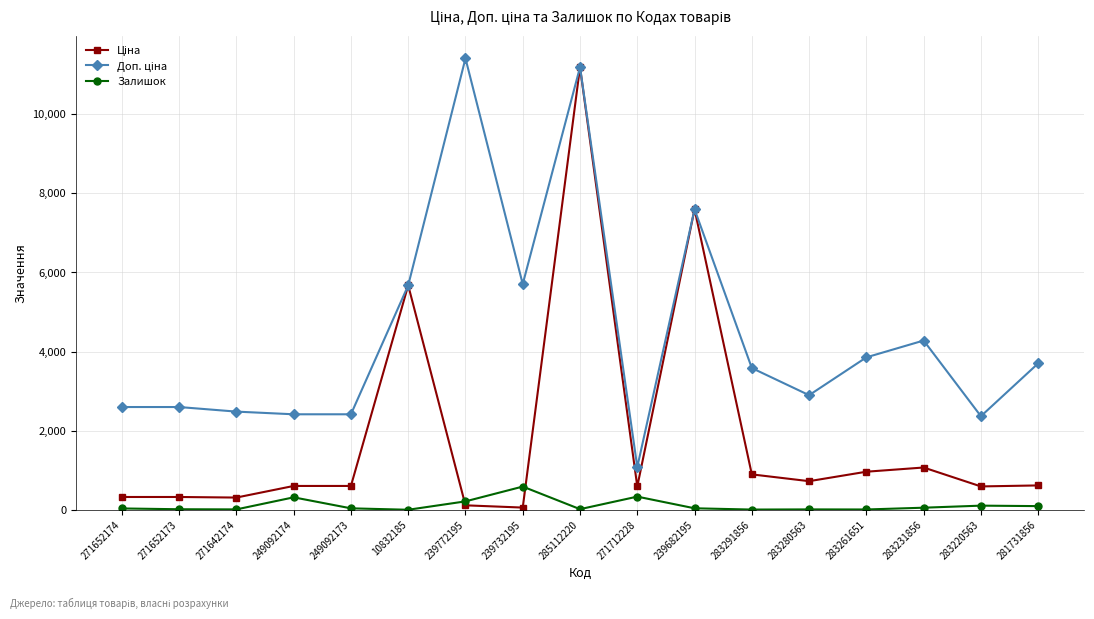

The Залишок series shows 15.0 at 271652173. True or false?

True